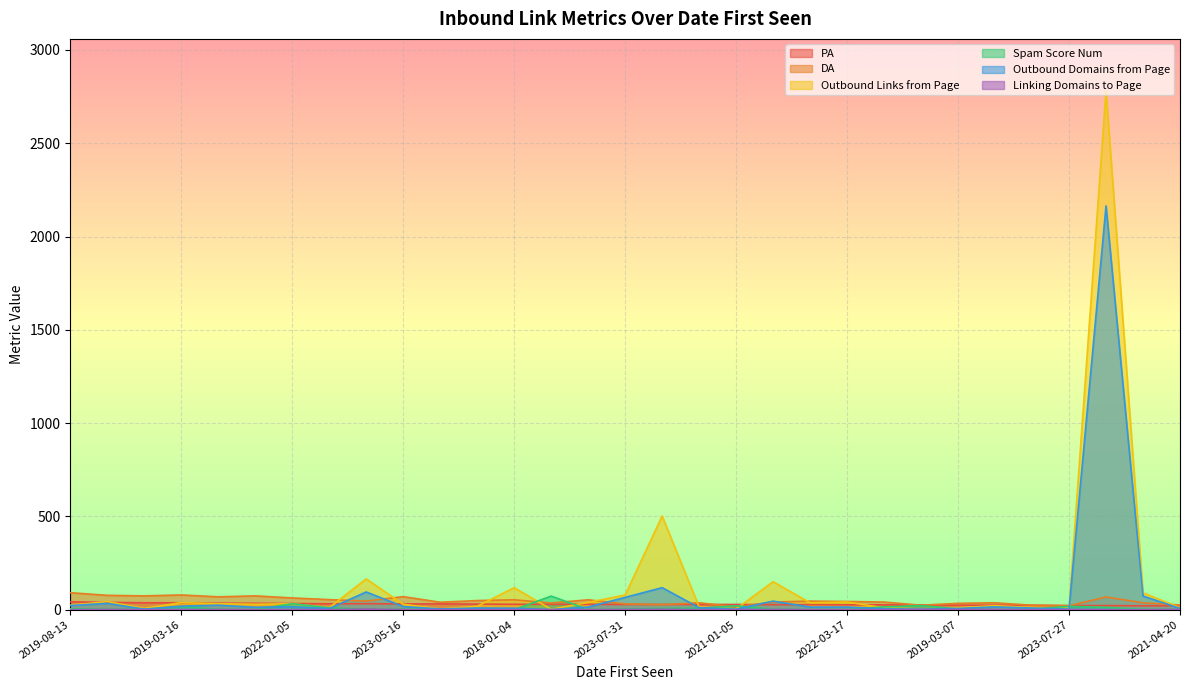

True or false: Linking Domains to Page has a value of 0 at 2023-12-24.

True